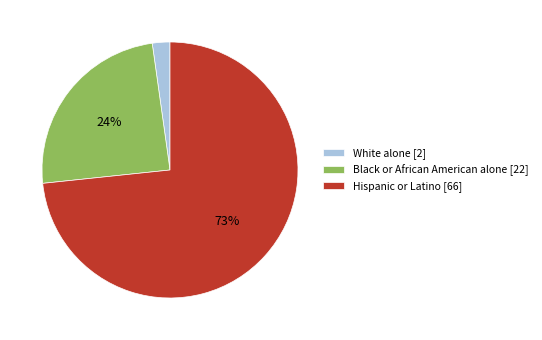

What percentage is the White alone [2] slice, to the nearest percent?

2%